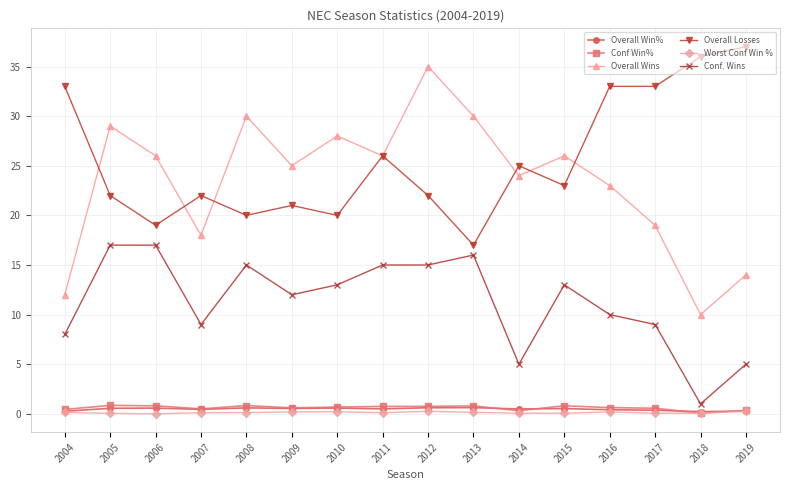

How many categories are shown in the chart?

16